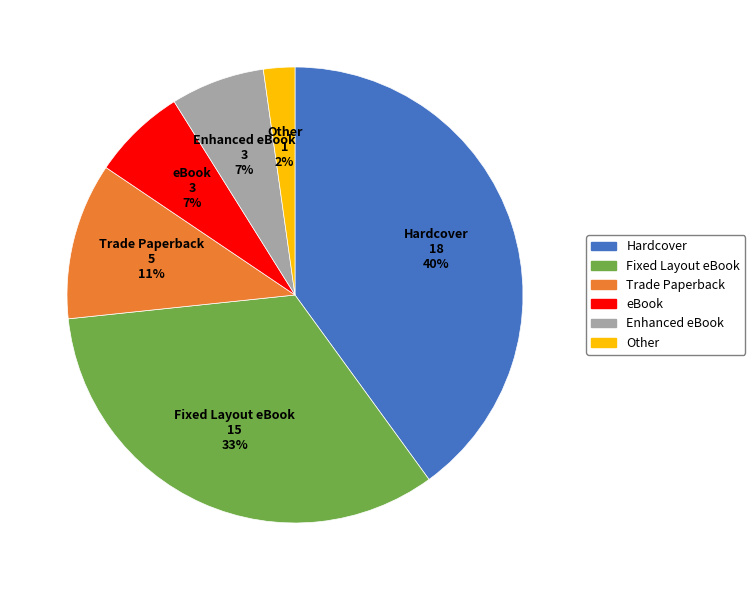

Is there any slice that represents more than half of the pie?

No